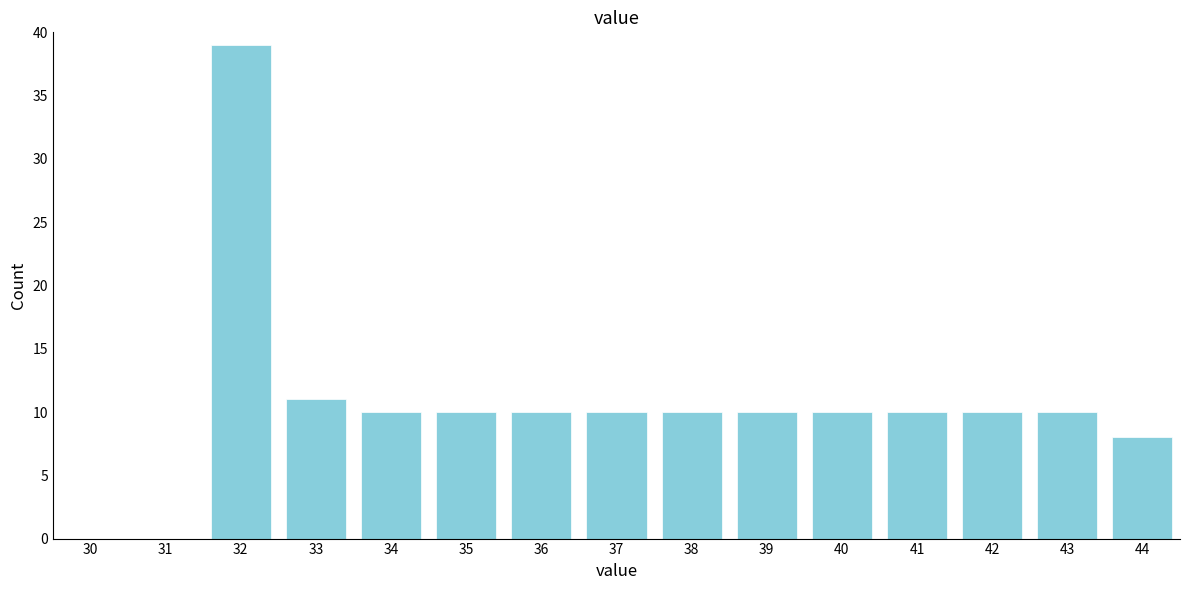

Reading right to left, extract all data points from this chart.

44=8	43=10	42=10	41=10	40=10	39=10	38=10	37=10	36=10	35=10	34=10	33=11	32=39	31=0	30=0